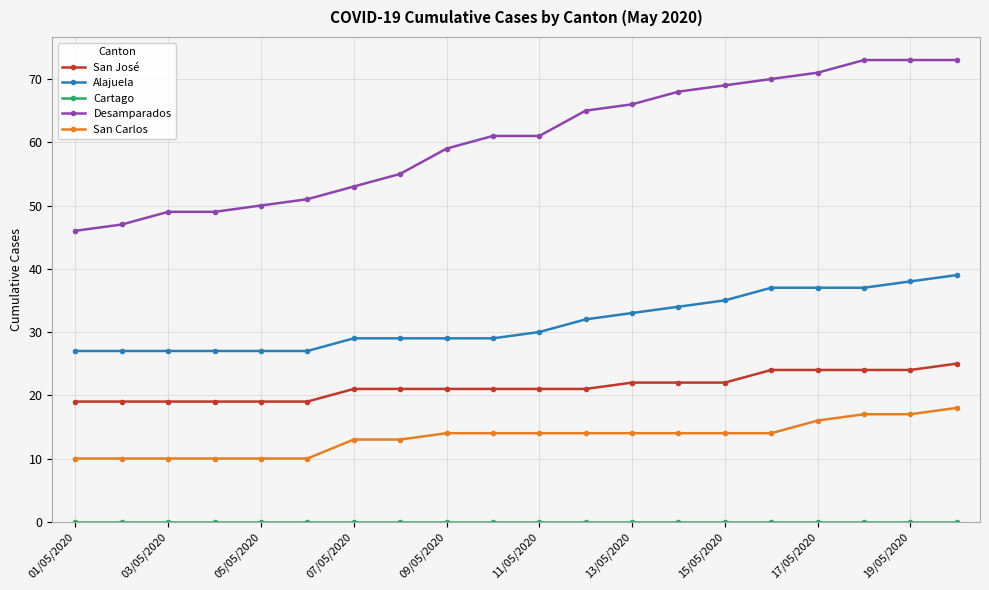

Which series has the largest range (max minus min)?

Desamparados